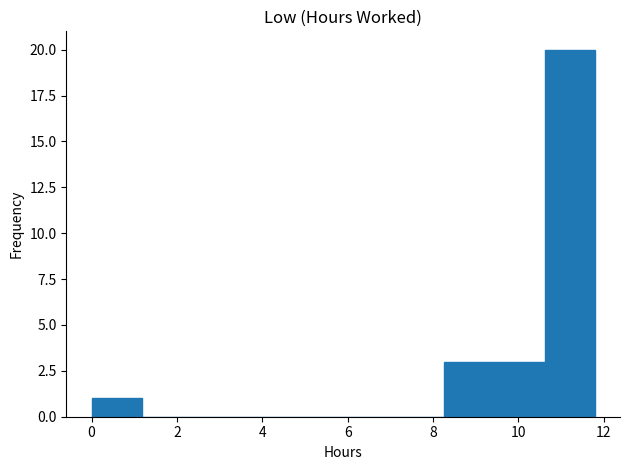

Reading left to right, transcribe this chart: for each bar, give the range it covers on the x-axis and its height. Neither the bar edges nor the heights are printed on the chart, so give them approximately, as read against the axes.

0.0 to 1.2: 1
1.2 to 2.4: 0
2.4 to 3.6: 0
3.6 to 4.8: 0
4.8 to 5.8: 0
5.8 to 7.0: 0
7.0 to 8.2: 0
8.2 to 9.4: 3
9.4 to 10.6: 3
10.6 to 11.8: 20